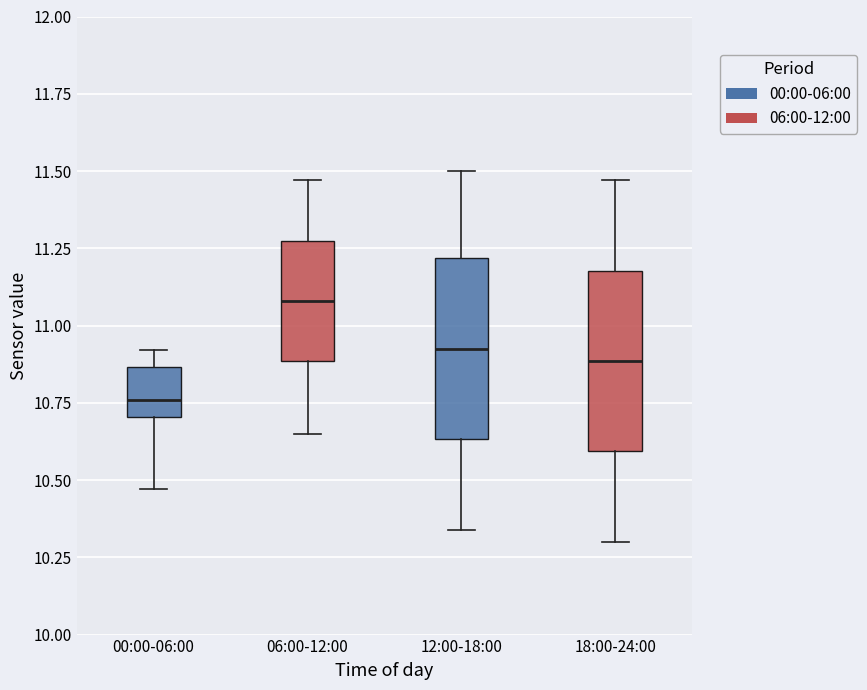

Which box has the highest median line?

06:00-12:00